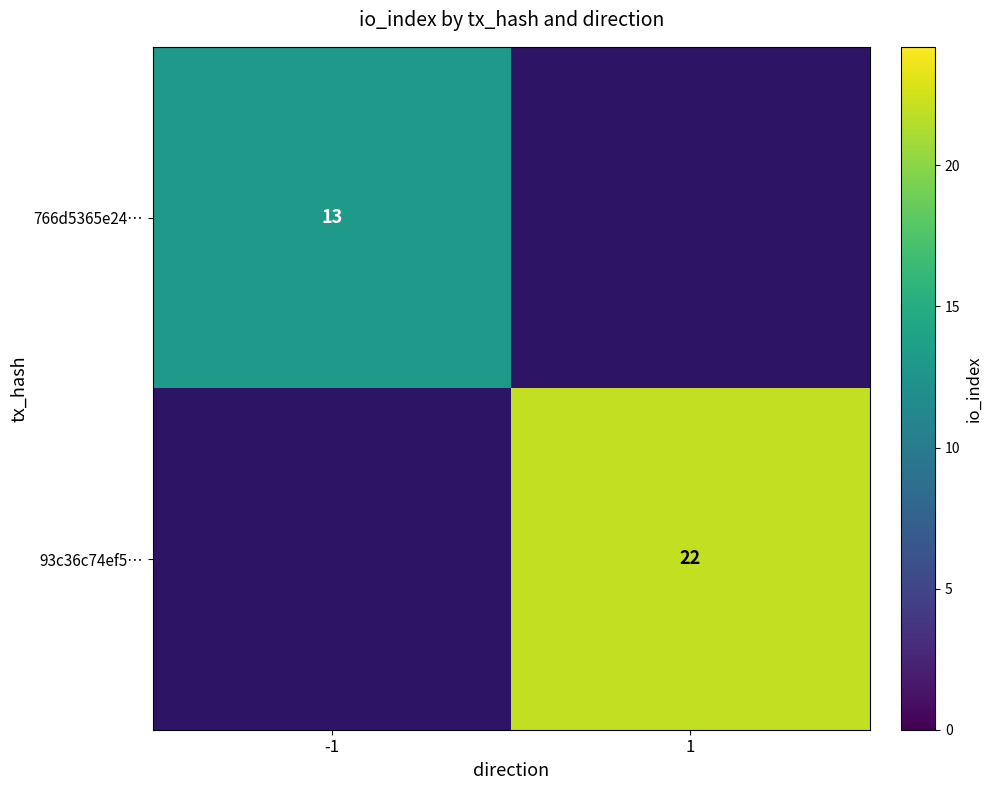

The value of 93c36c74ef5… at 1 is 22. True or false?

True